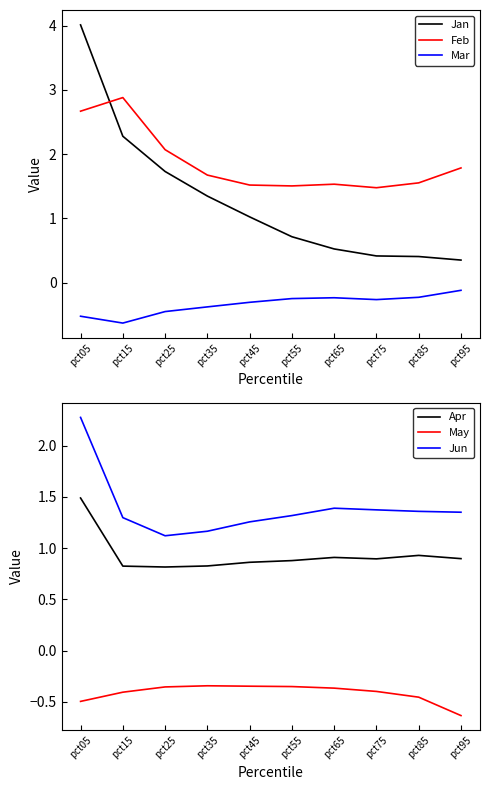

What is the sum of all Jun values?

13.9